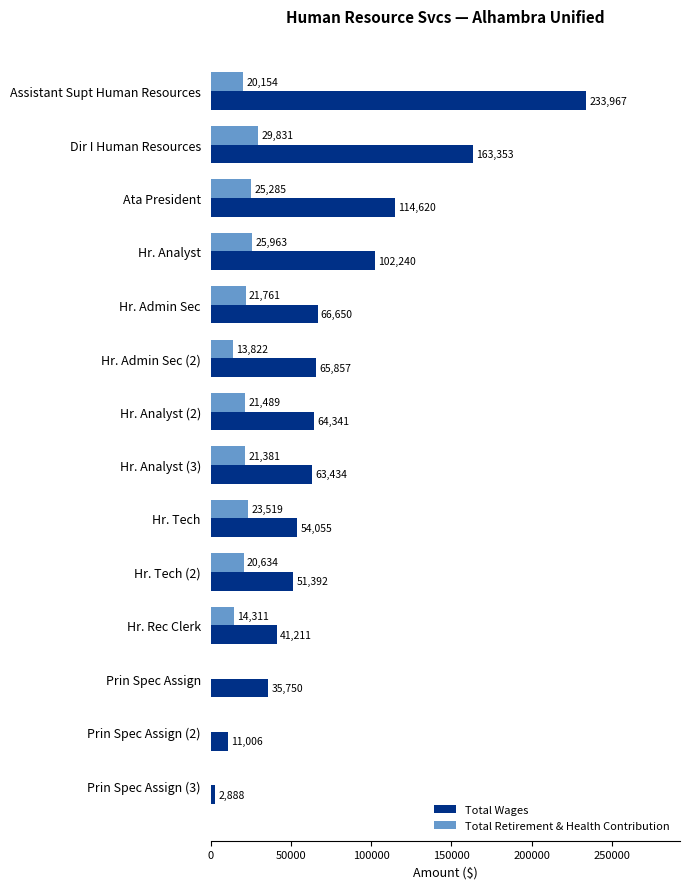

What is the average value of the Total Wages series?

76483